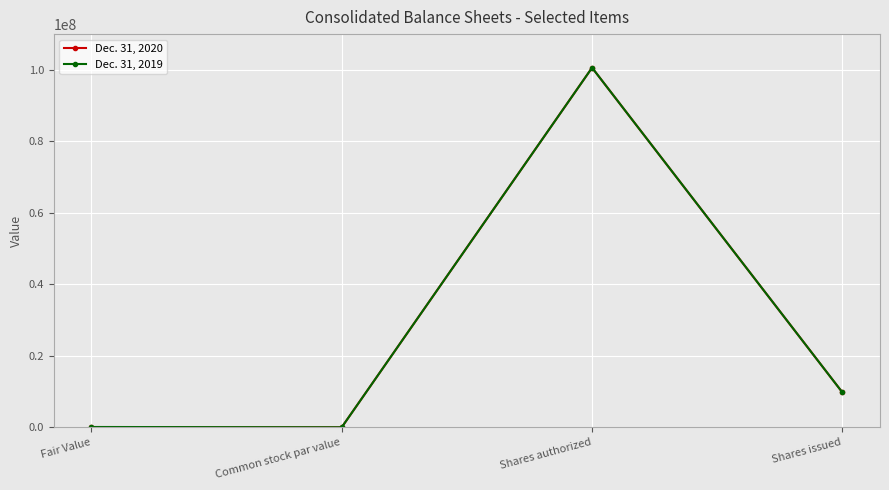

At which label does Dec. 31, 2020 first exceed 9741253?

Shares authorized